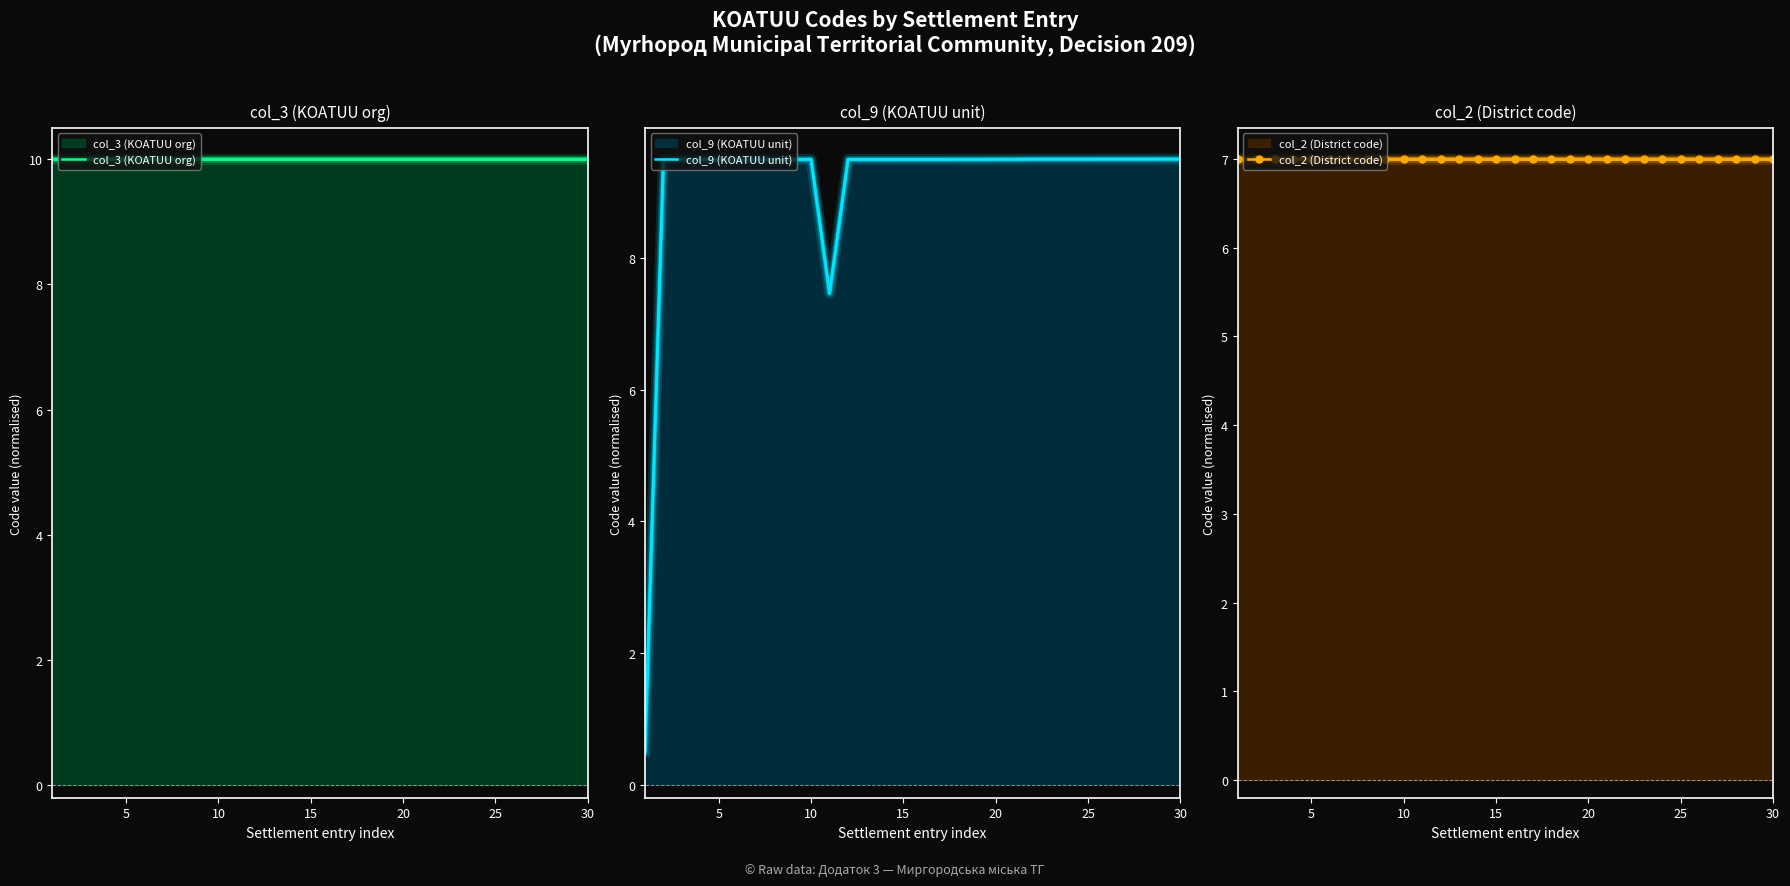

How many lines are shown in the chart?

3